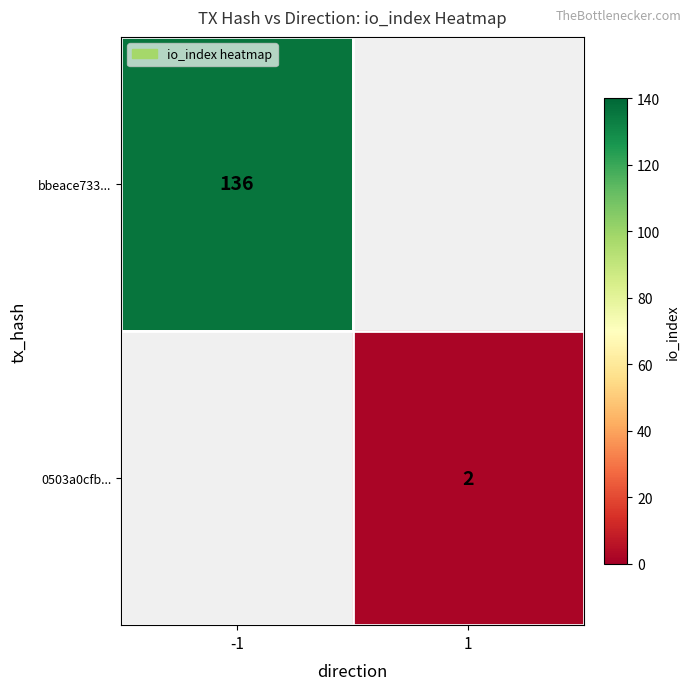

What is the maximum value shown in the chart?

136.0